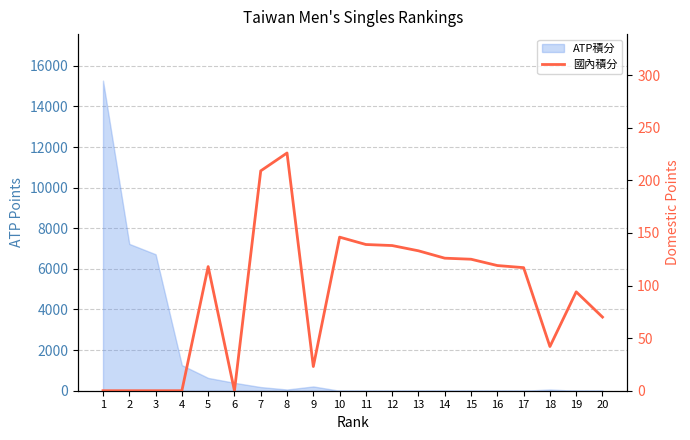

What is the ratio of the value at 7 to the value at 18?

5.0